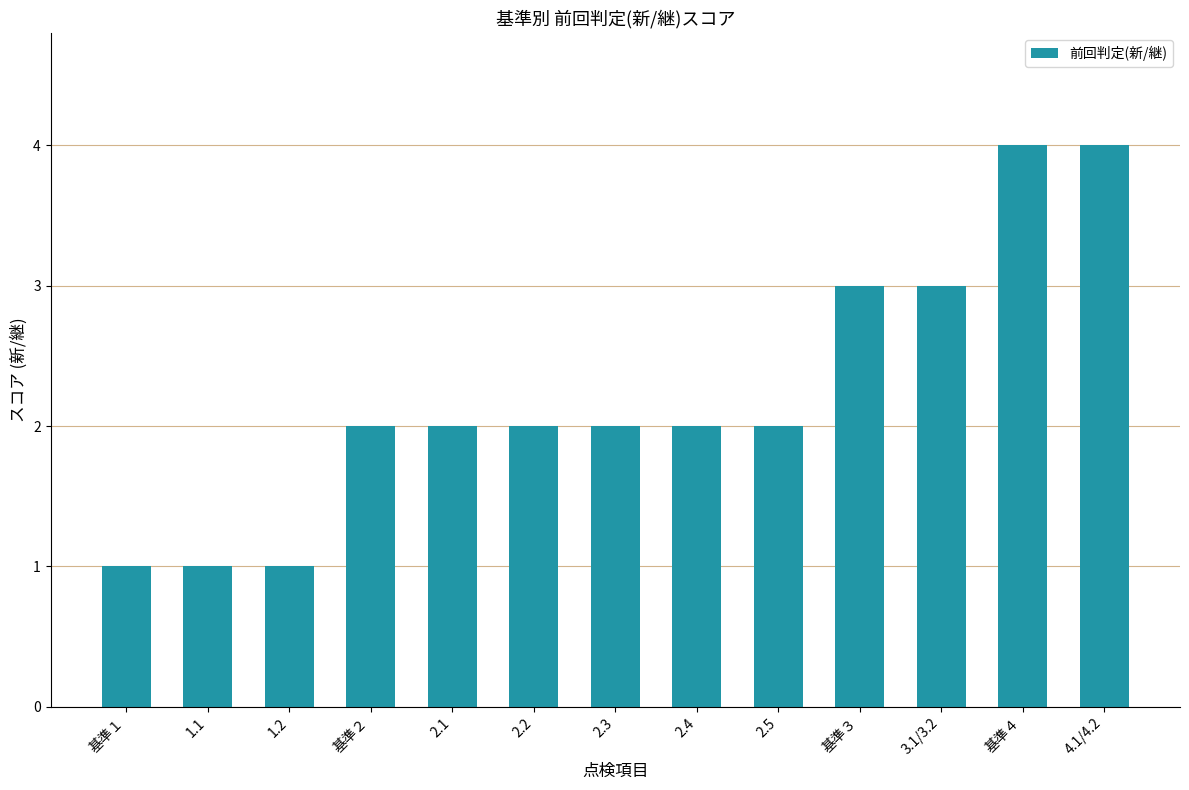

How many series are shown in this chart?

1